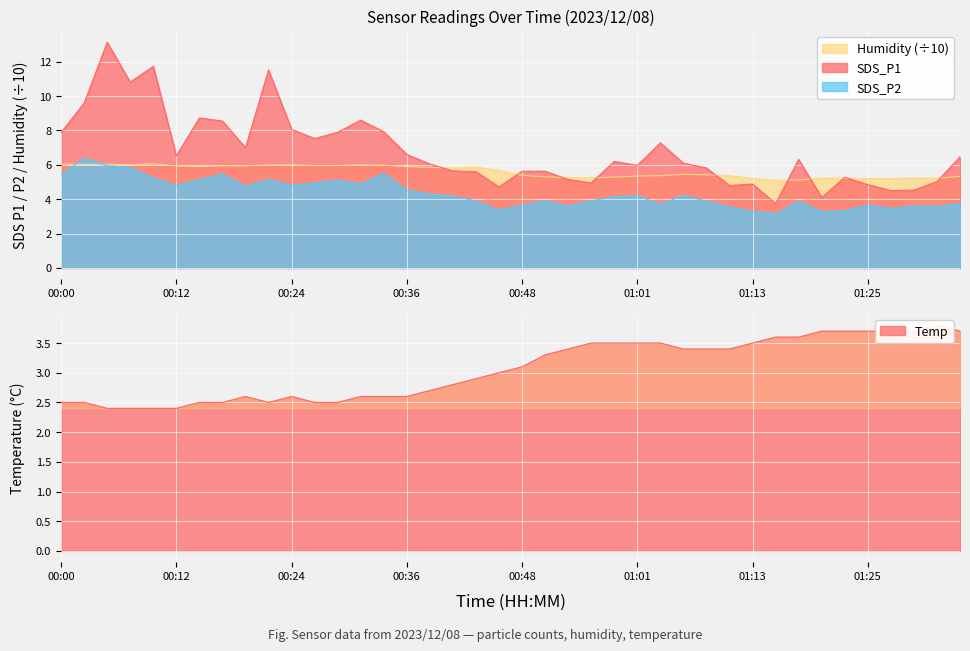

Which series has the largest range (max minus min)?

SDS_P1